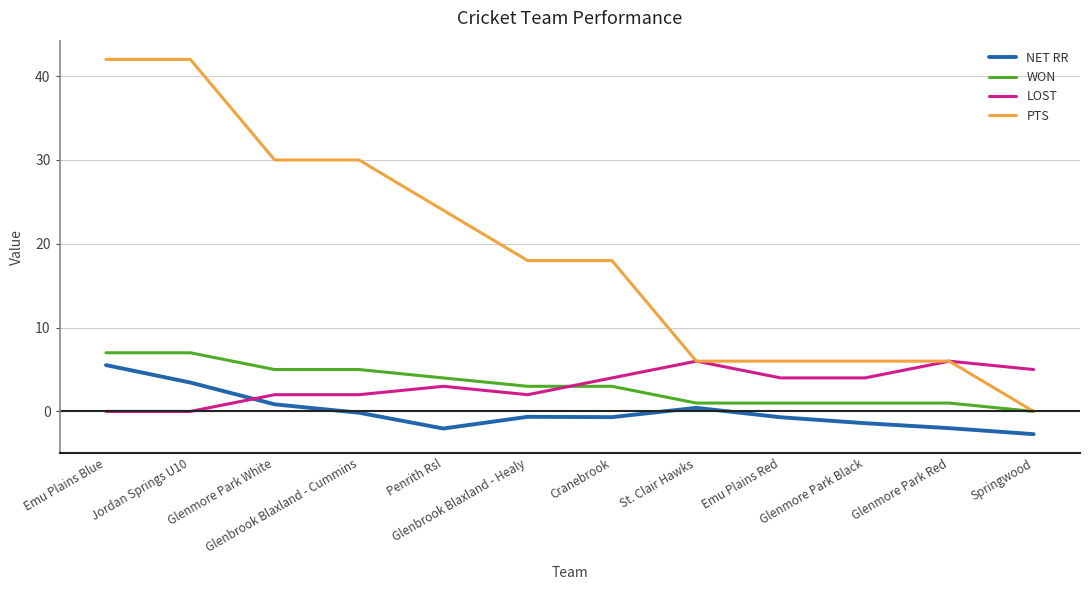

Rank the series by their maximum value, from lowest to highest.

NET RR, LOST, WON, PTS